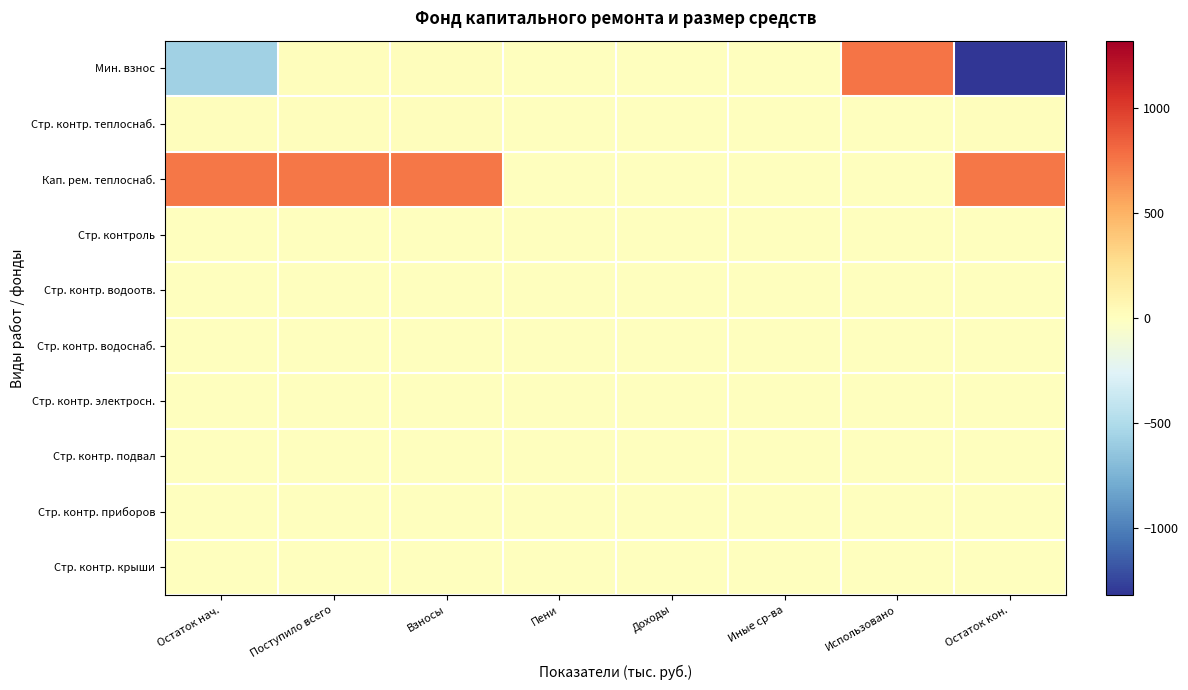

Which series has the widest spread of values?

Мин. взнос